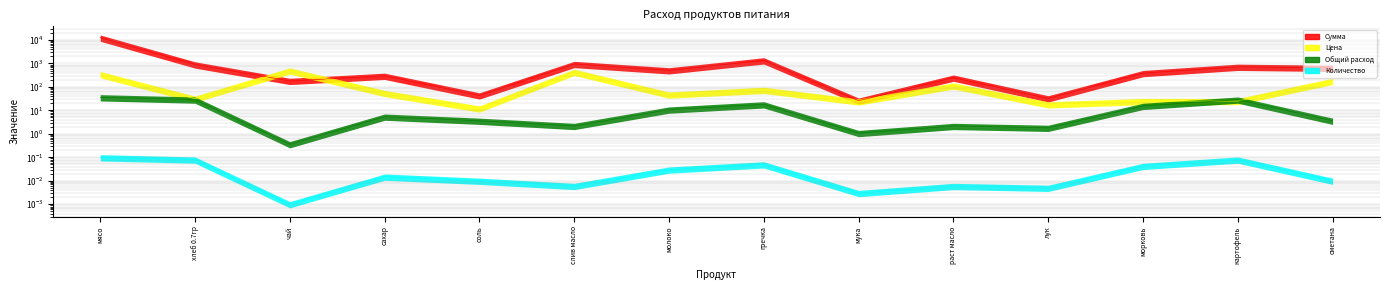

Where is Общий расход nearest to the value 18?

гречка